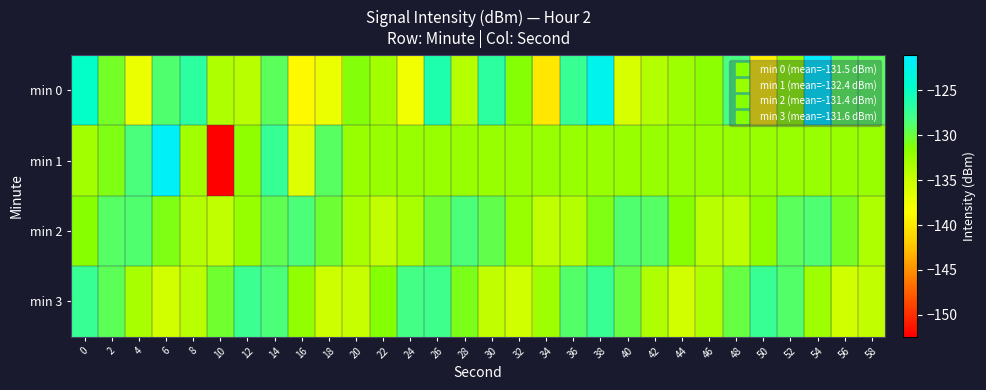

Which series has the widest spread of values?

min 1